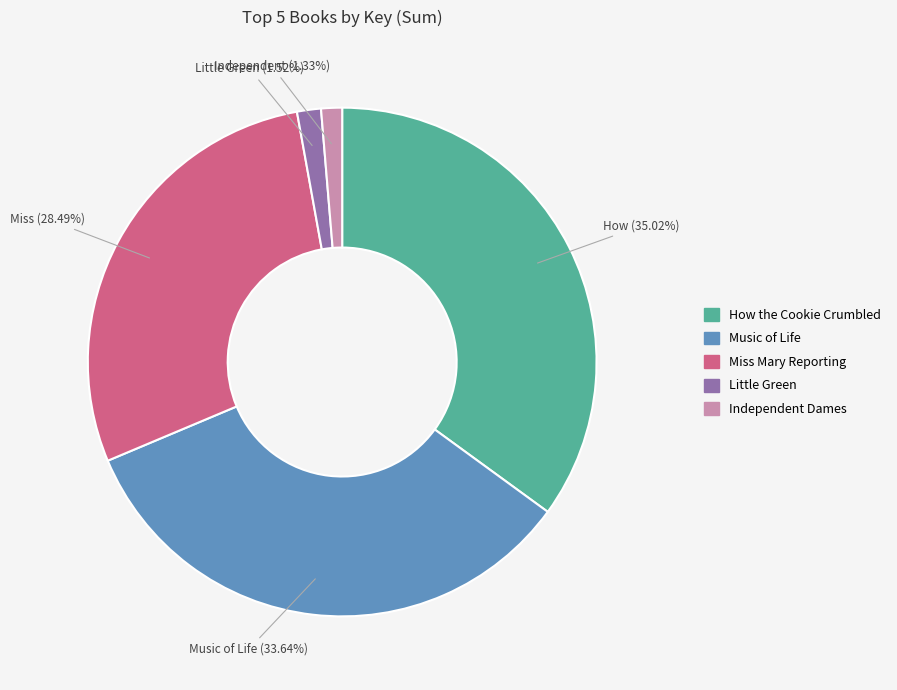

To the nearest percent, what is the average slice percentage?

20%